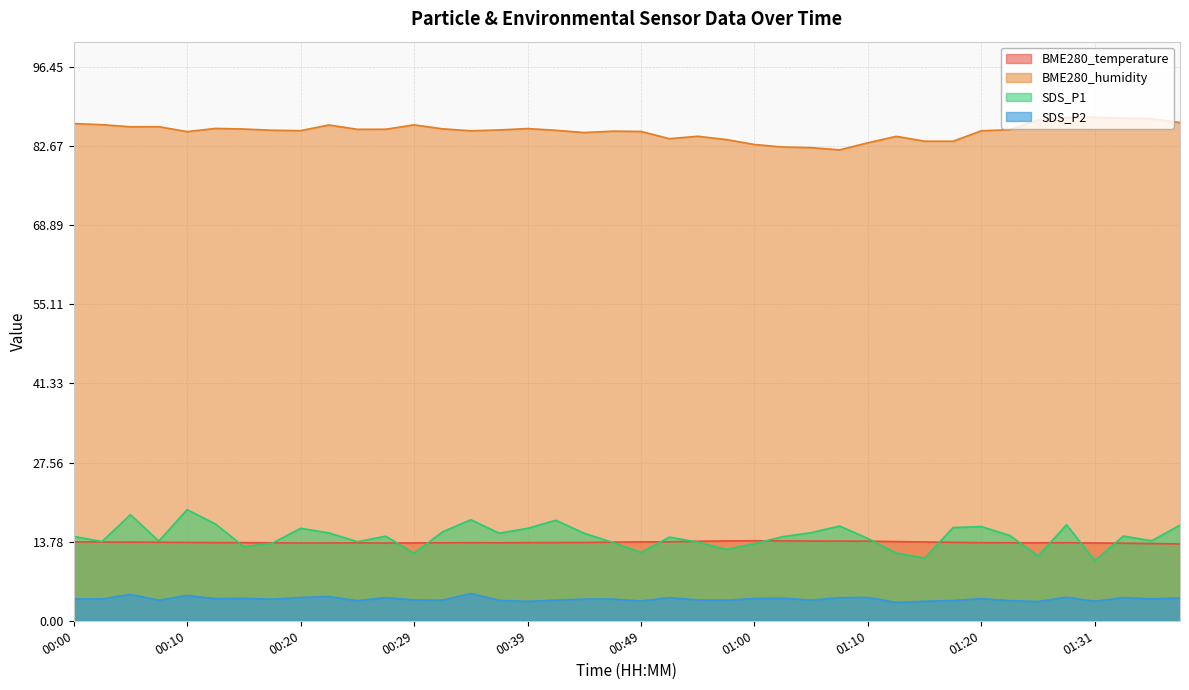

What is the sum of all SDS_P1 values?

586.7